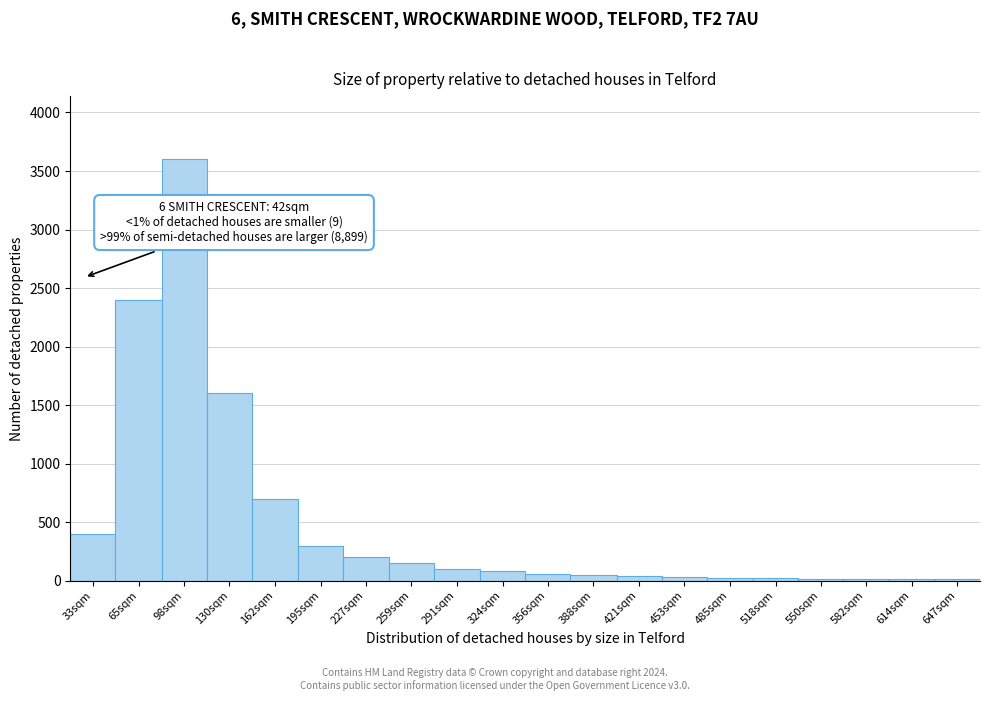

True or false: the data shows 2410.6 at 130sqm.

False